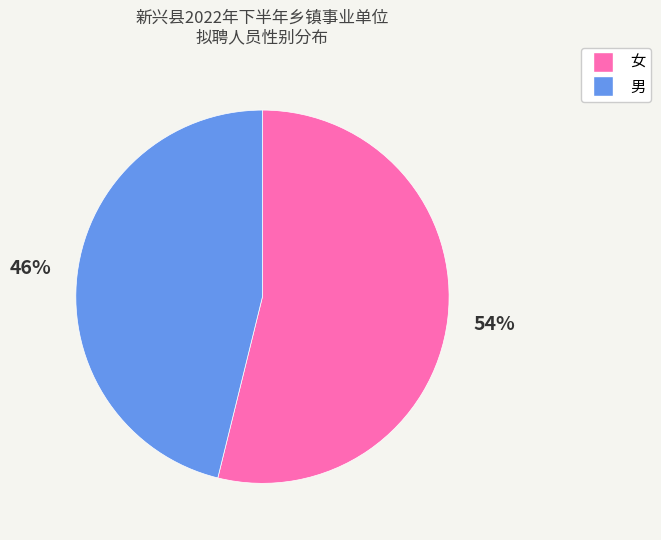

How many slices are in this pie chart?

2